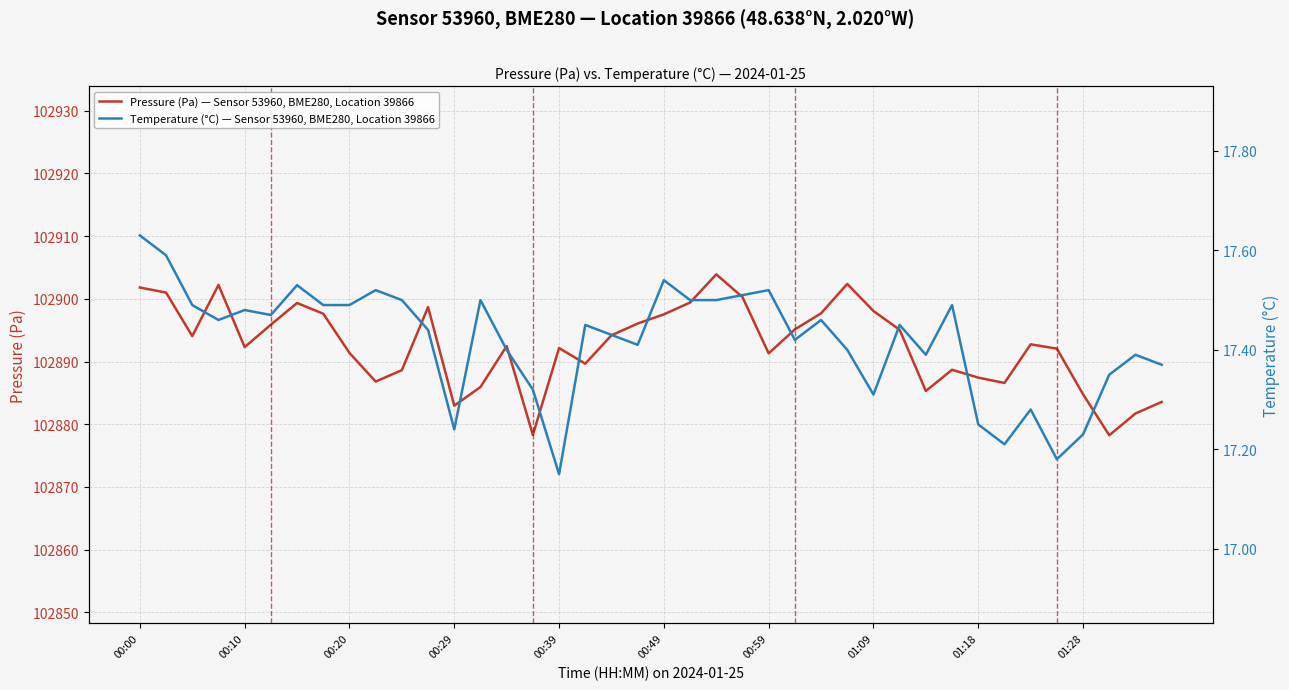

What is the highest value of the Pressure (Pa) — Sensor 53960, BME280, Location 39866 series?

102903.9